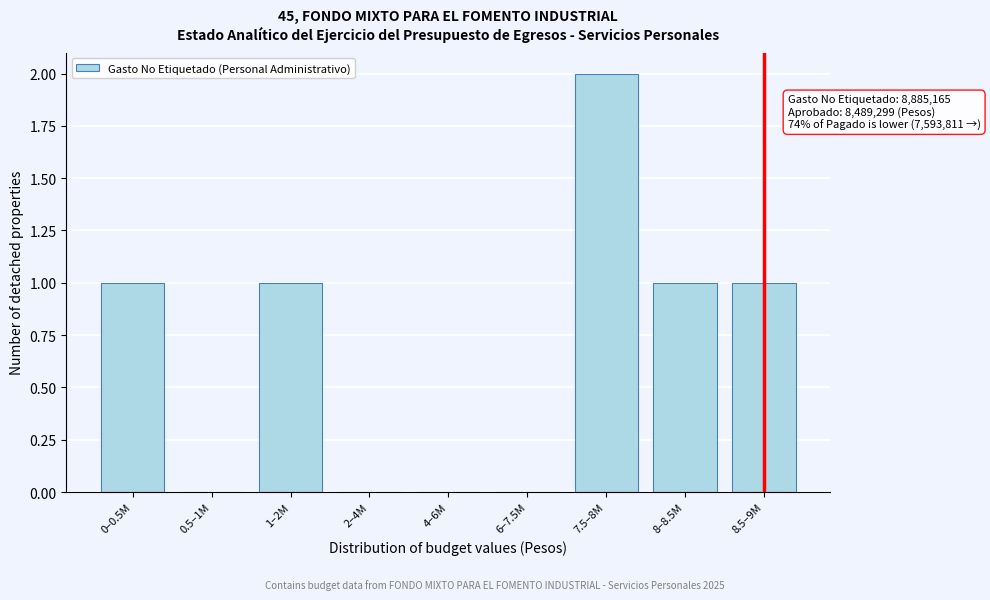

Reading left to right, list all the values displayed in this chart.

0–0.5M=1	0.5–1M=0	1–2M=1	2–4M=0	4–6M=0	6–7.5M=0	7.5–8M=2	8–8.5M=1	8.5–9M=1